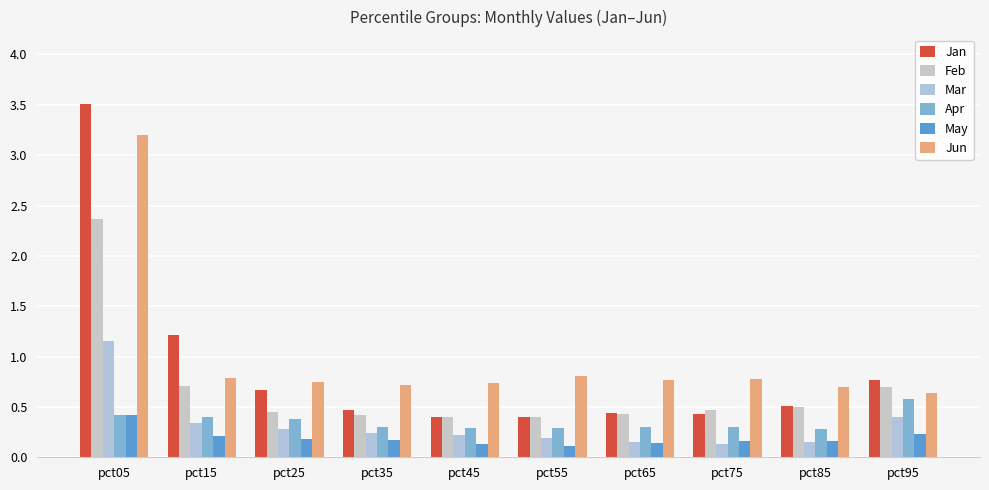

How many groups of bars are there?

10